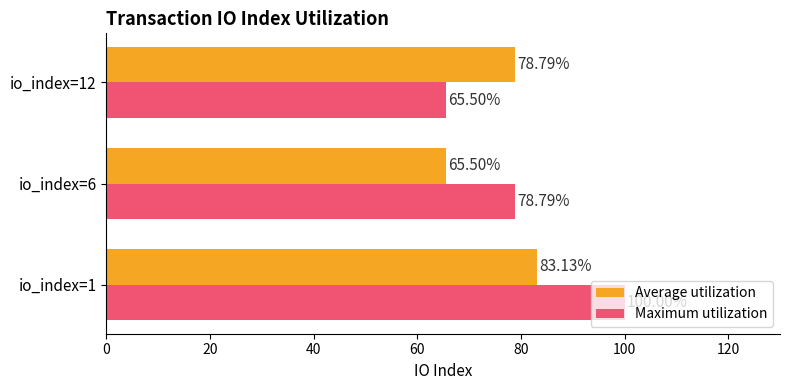

What is the difference between the maximum and second lowest values in the Average utilization series?

4.3